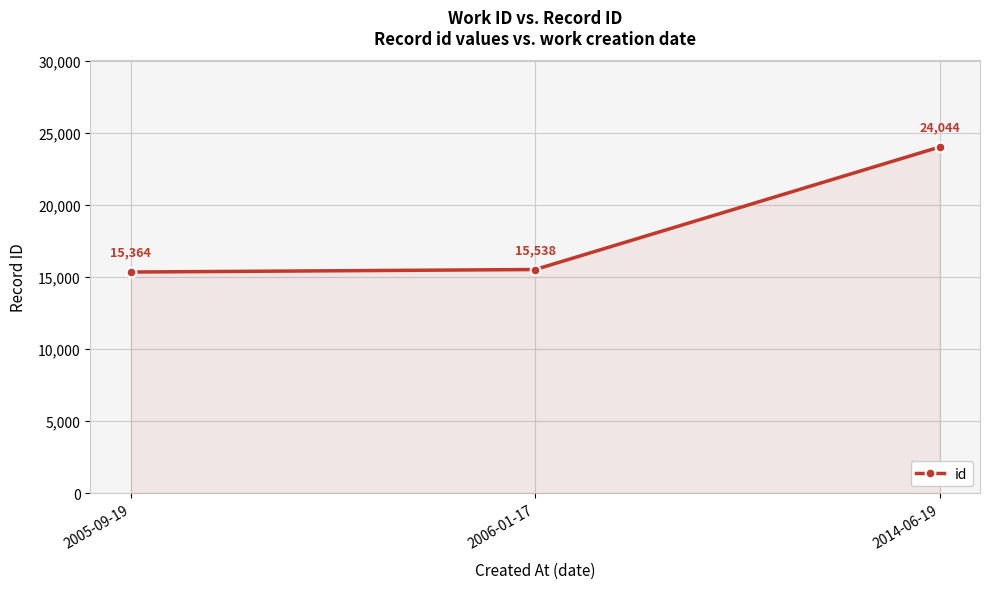

What is the approximate value at 2014-06-19?

24044